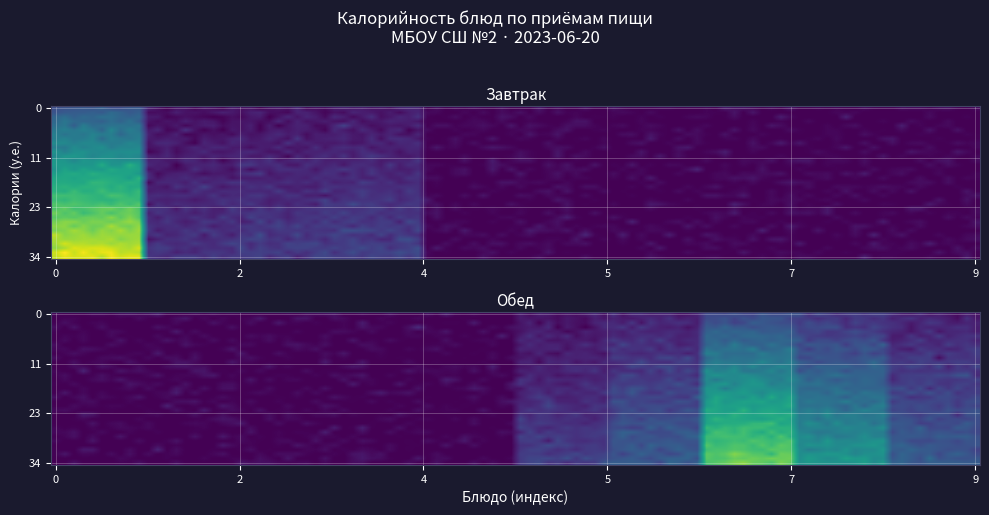

Rank the series by their maximum value, from highest to lowest.

Завтрак, Обед